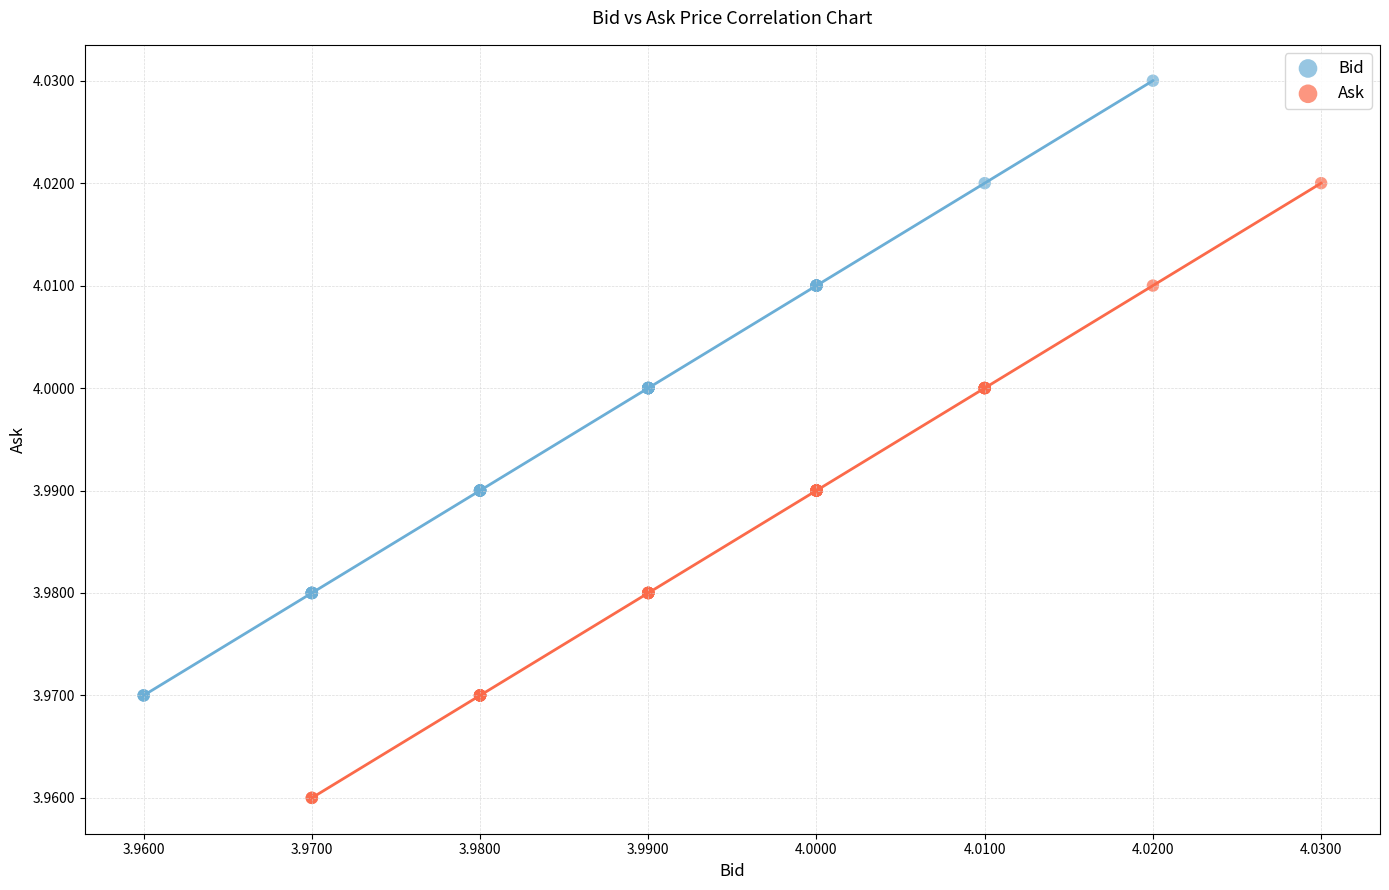

Which series contains the lowest Y value?

Ask